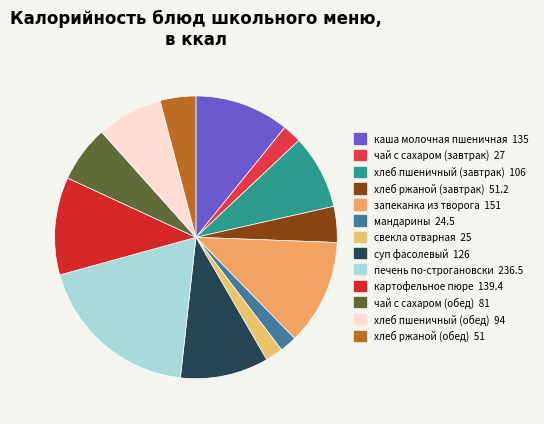

To the nearest percent, what portion does хлеб ржаной (обед) represent?

4%